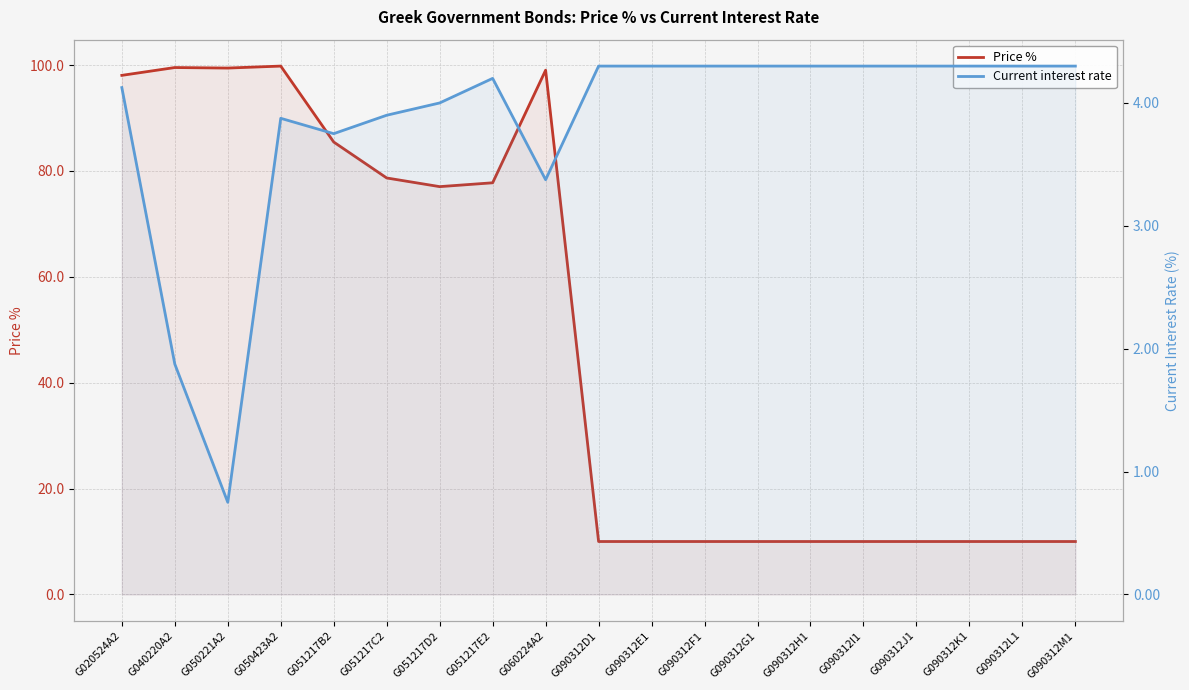

The value of Current interest rate at G051217E2 is 4.2. True or false?

True